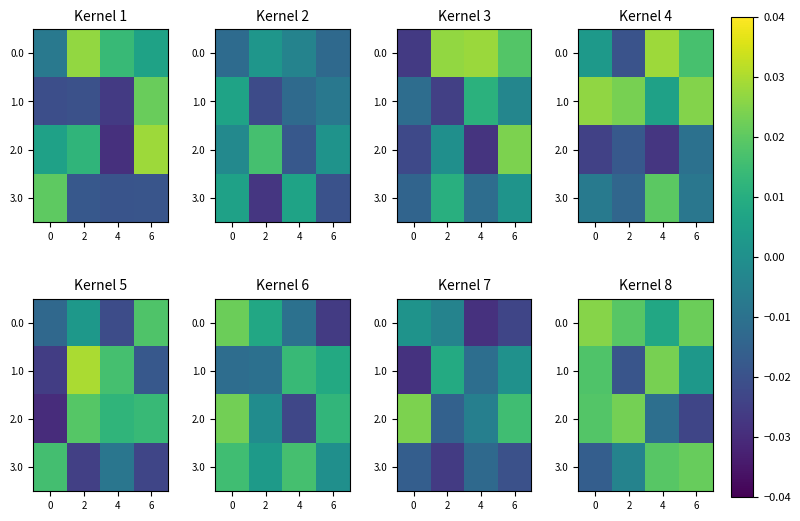

The 0.0 series shows 0.0 at 0. True or false?

True